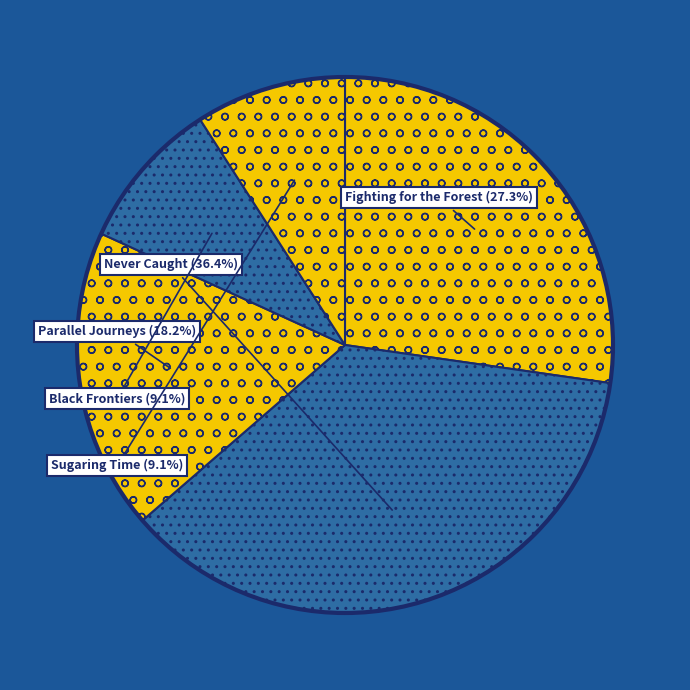

The Black Frontiers slice represents 17% of the pie. True or false?

False